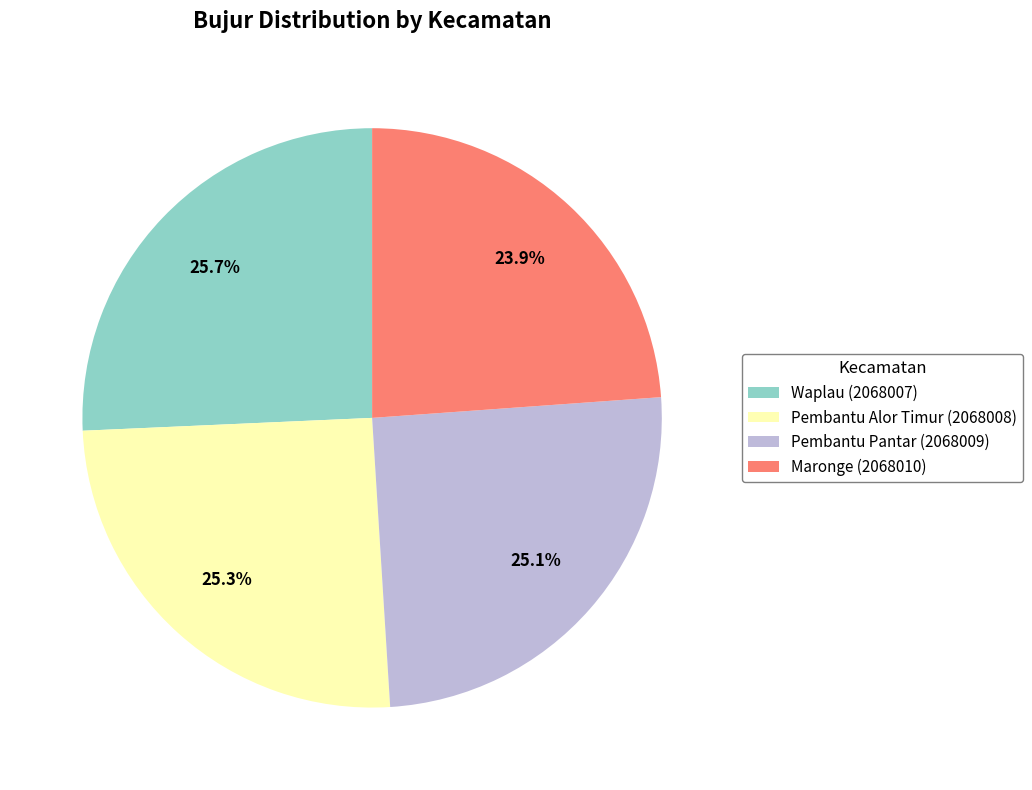

True or false: Pembantu Pantar (2068009) accounts for 25% of the total.

True